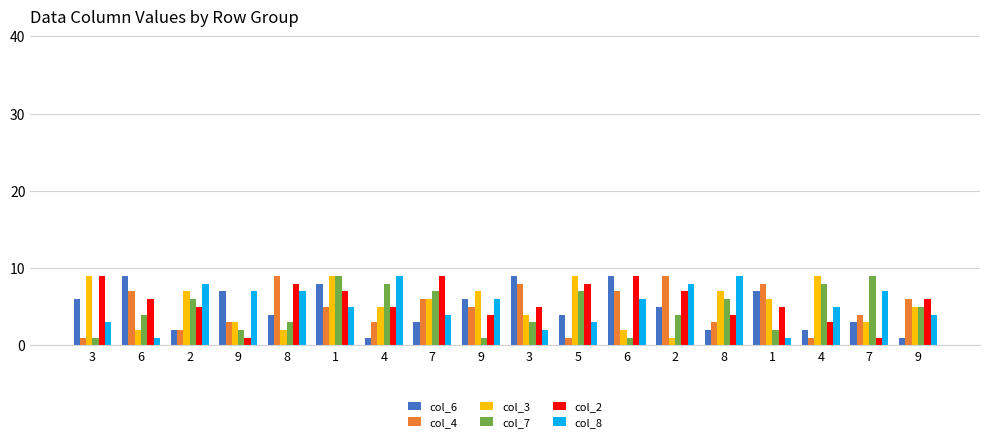

How many bars are there in each group?

6